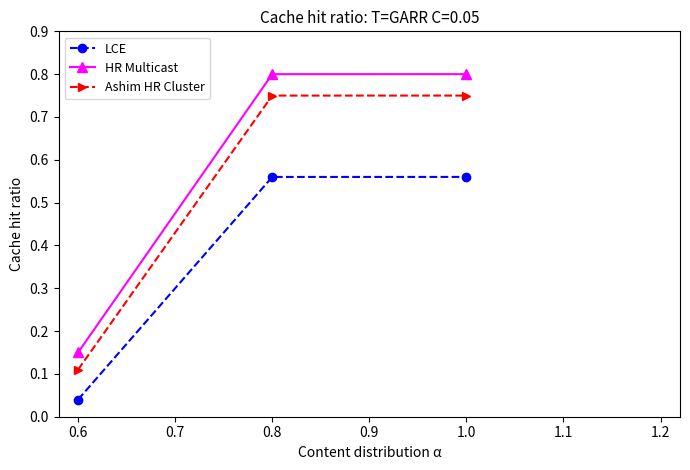

What position from the right is 1.0?

1